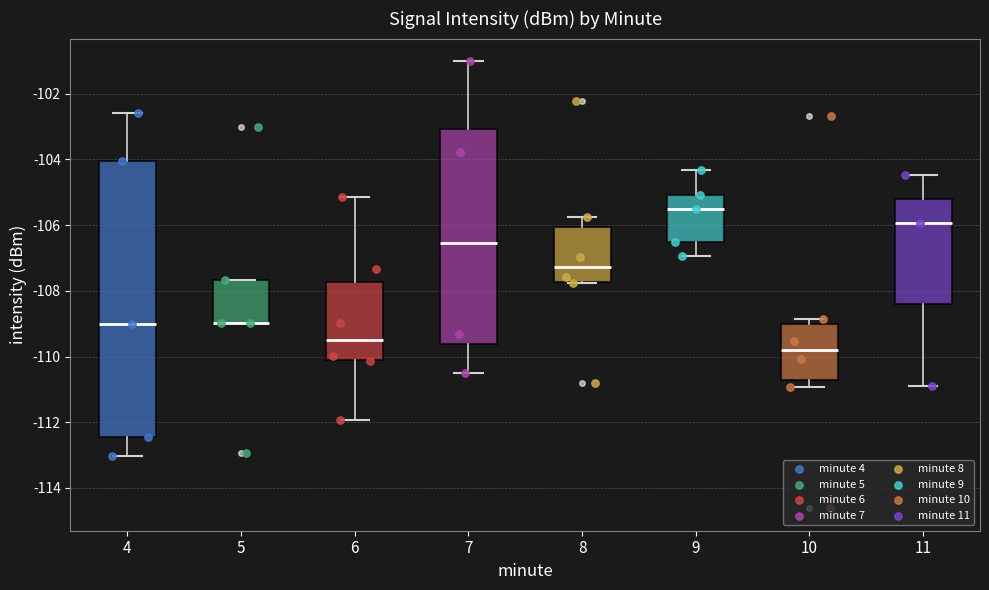

Reading left to right, read every box against the y-axis: the position of its median line, the range the box covers, and the ends of its whiskers. The values are not printed on the chart, so give them approximately, as read against the axis.

4: median -109.0, box -112.4 to -104.0, whiskers -113.0 to -102.6
5: median -109.0 (drawn on the box's lower edge), box -109.0 to -107.6, whiskers -109.0 to -107.6
6: median -109.4, box -110.2 to -107.8, whiskers -112.0 to -105.2
7: median -106.6, box -109.6 to -103.0, whiskers -110.4 to -101.0
8: median -107.2, box -107.8 to -106.0, whiskers -107.8 to -105.8
9: median -105.6, box -106.6 to -105.0, whiskers -107.0 to -104.4
10: median -109.8, box -110.8 to -109.0, whiskers -111.0 to -108.8
11: median -106.0, box -108.4 to -105.2, whiskers -111.0 to -104.4